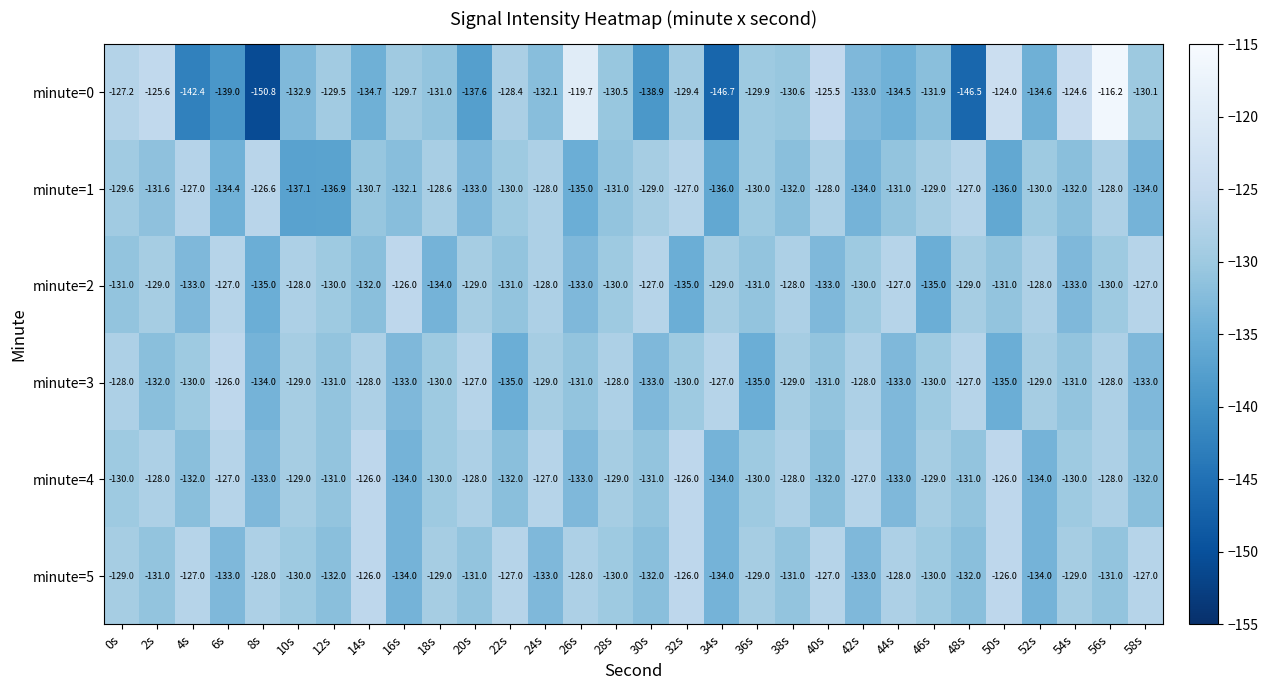

At which category is the sum across all series the highest?

56s